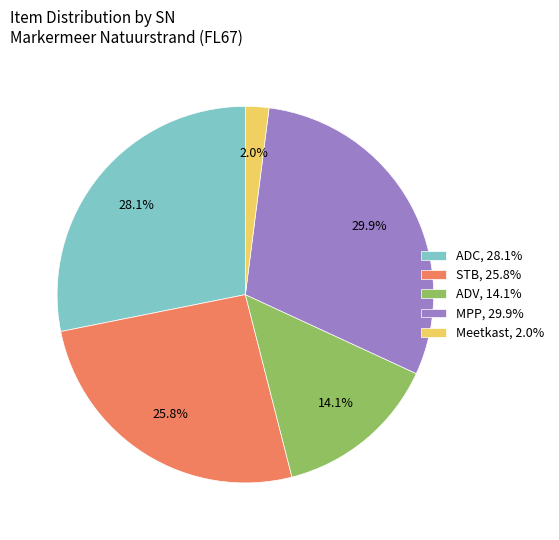

What percentage is the ADC slice, to the nearest percent?

28%